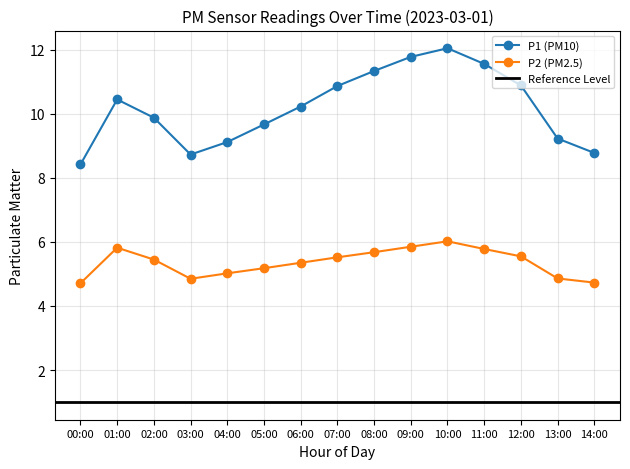

What is the maximum value for P1?

12.1